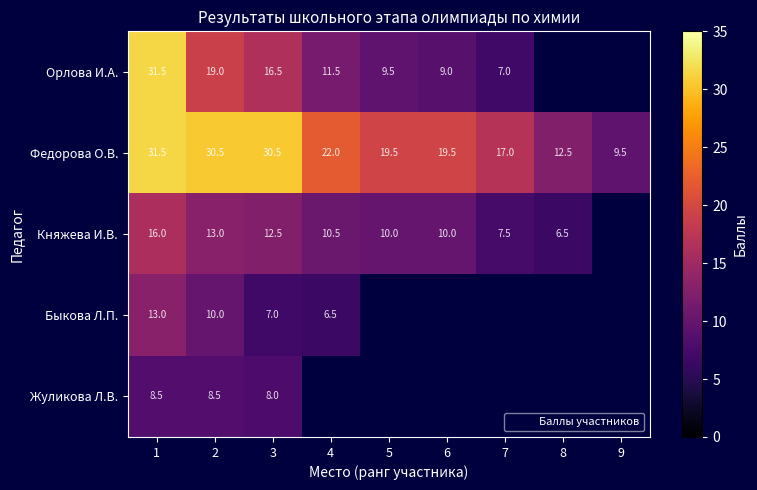

Where does the Орлова И.А. series first go above 9?

1